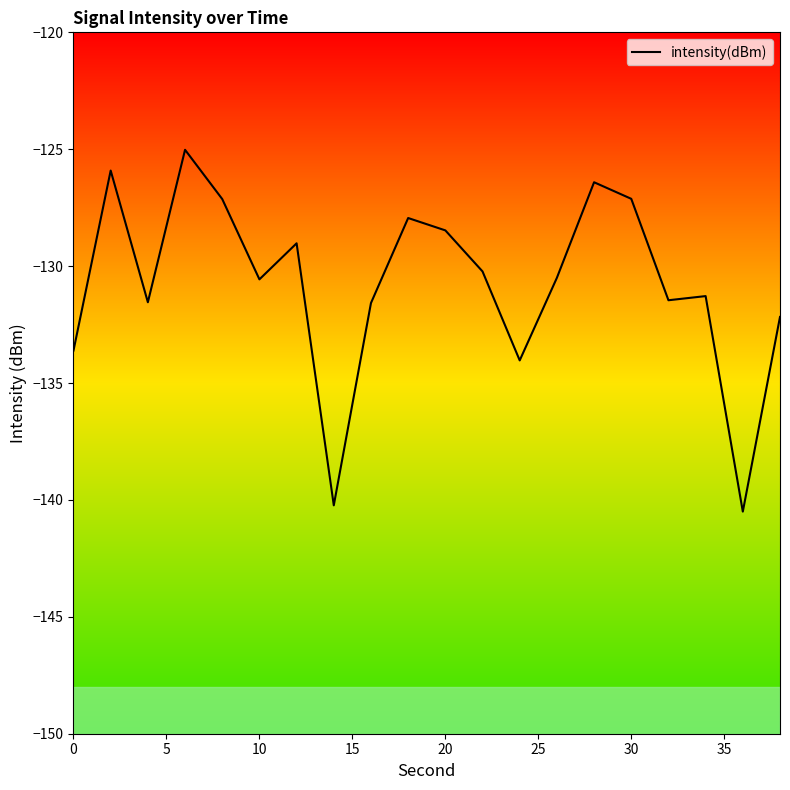

What is the minimum value shown in the chart?

-140.5